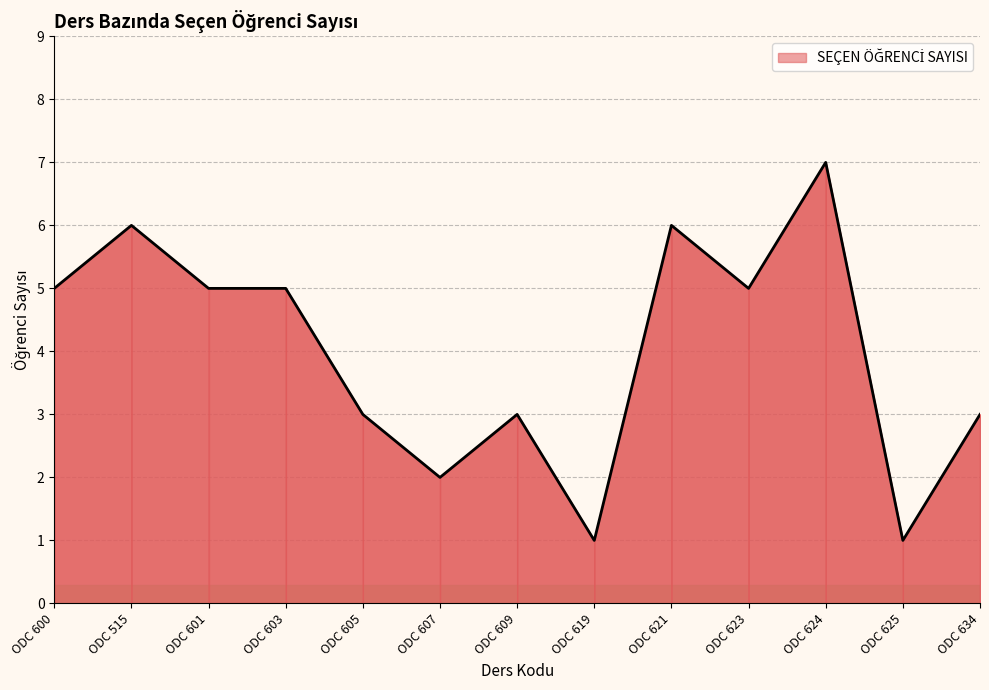

How many lines are shown in the chart?

1